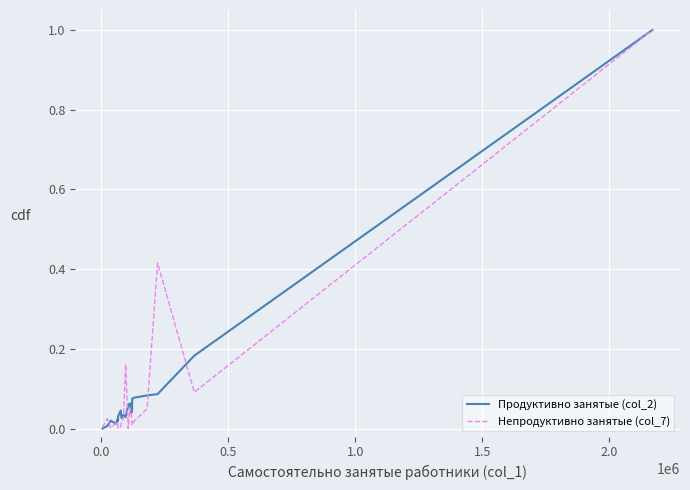

What is the maximum value for Непродуктивно занятые (col_7)?

1.0